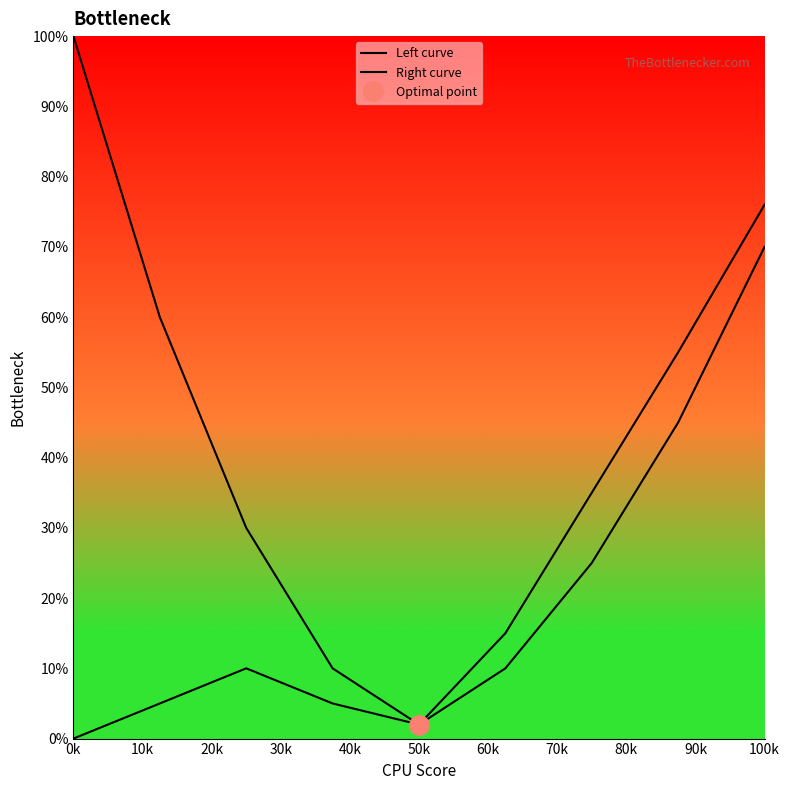

Rank the series at 20k from lowest to highest value.

Right curve, Left curve